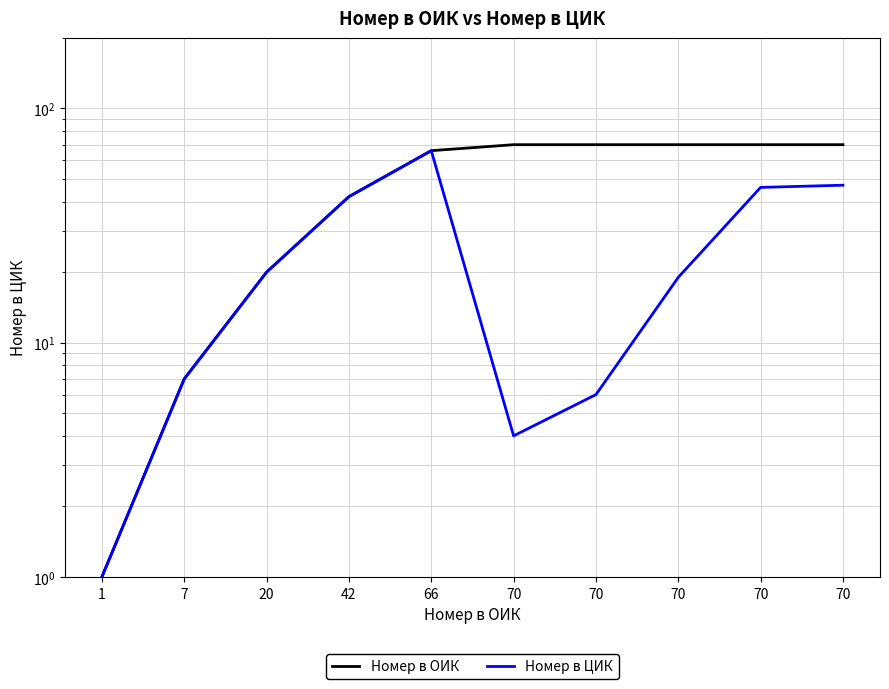

What are all the series names shown in the legend?

Номер в ОИК, Номер в ЦИК